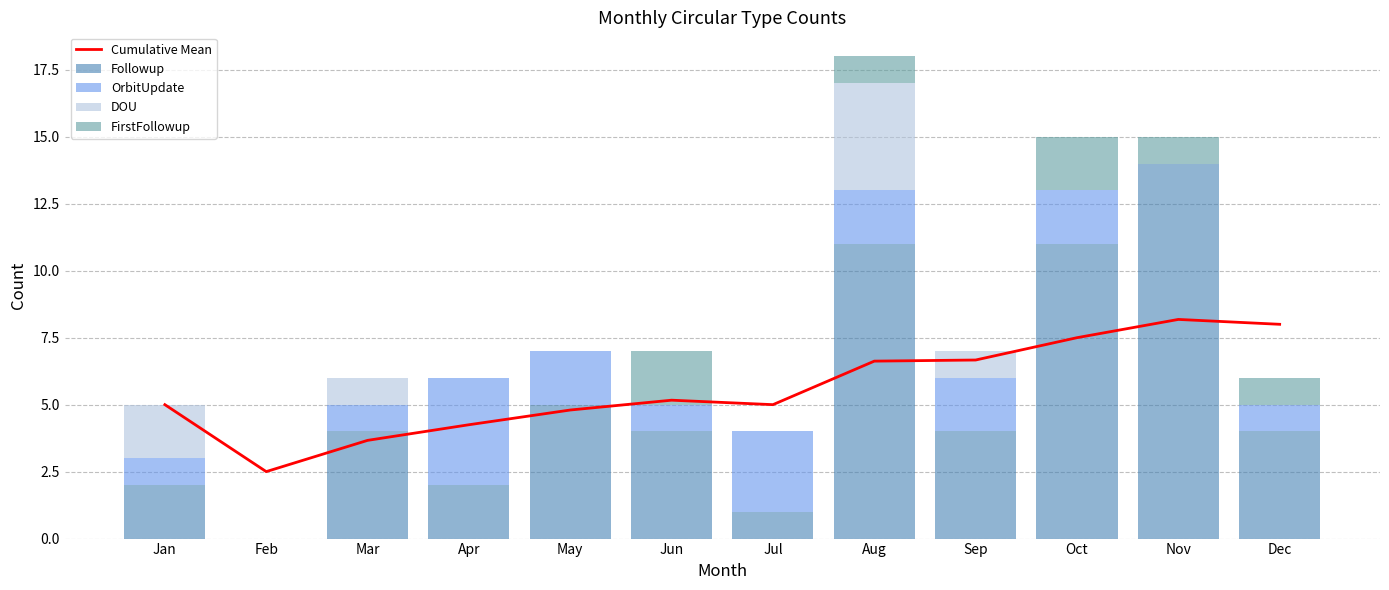

Which category has the highest value in the OrbitUpdate series?

Apr